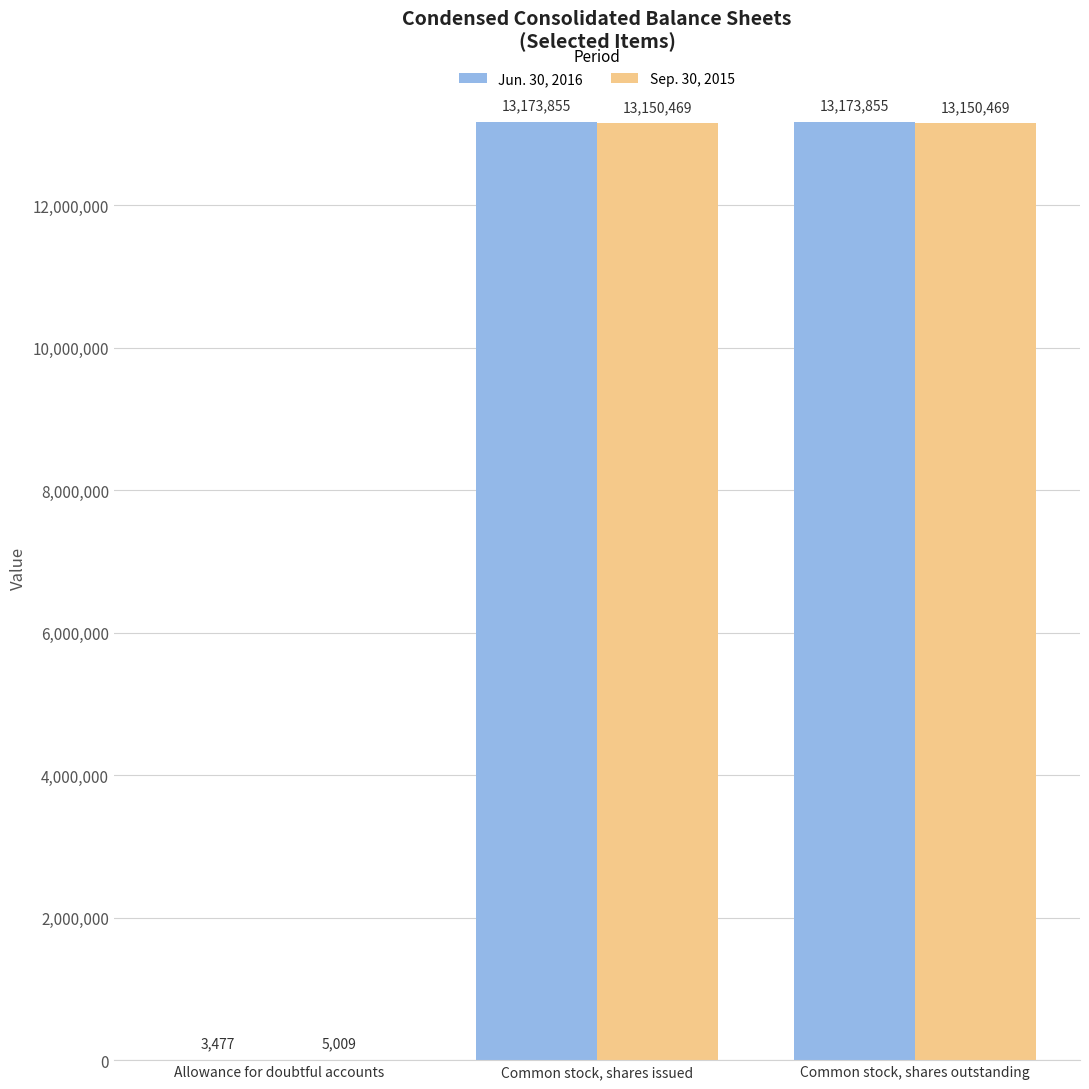

Are the bars grouped side by side (vs. stacked)?

Yes